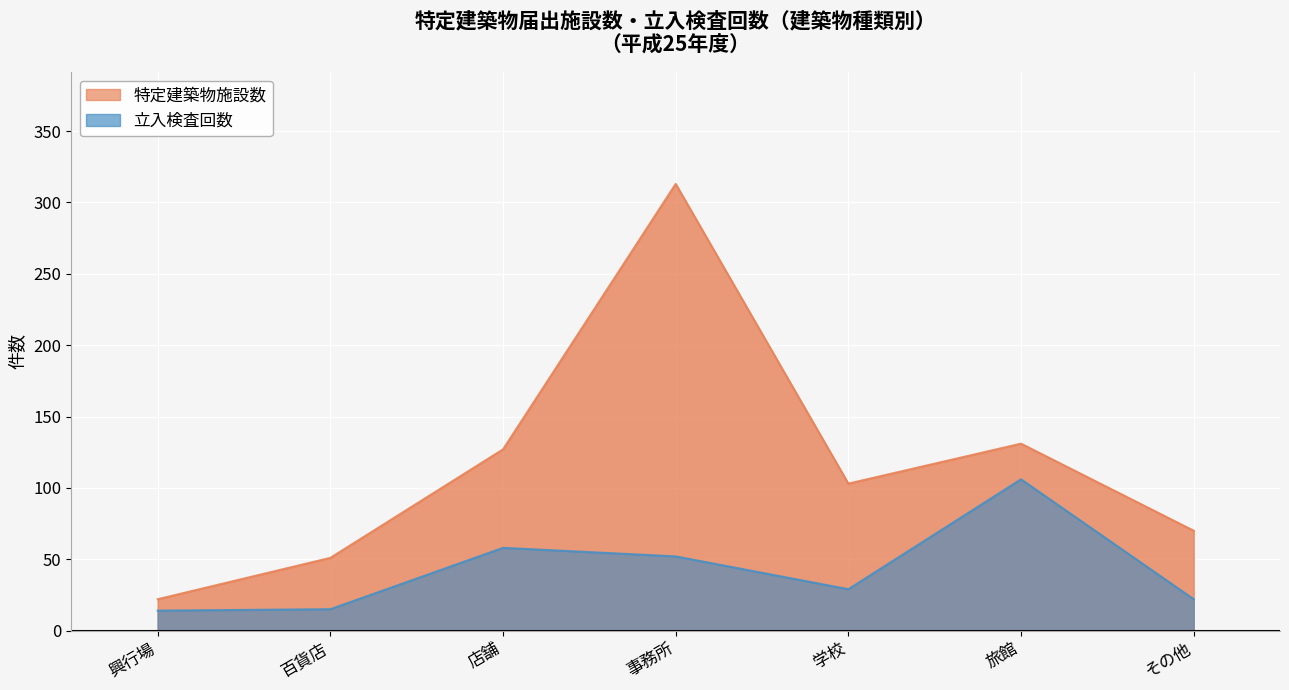

What is the spread (max minus min) of values at その他?

48